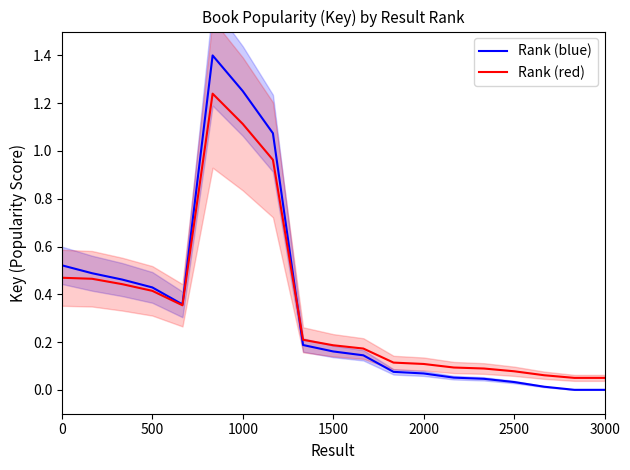

What is the maximum value for Rank (blue)?

1.4